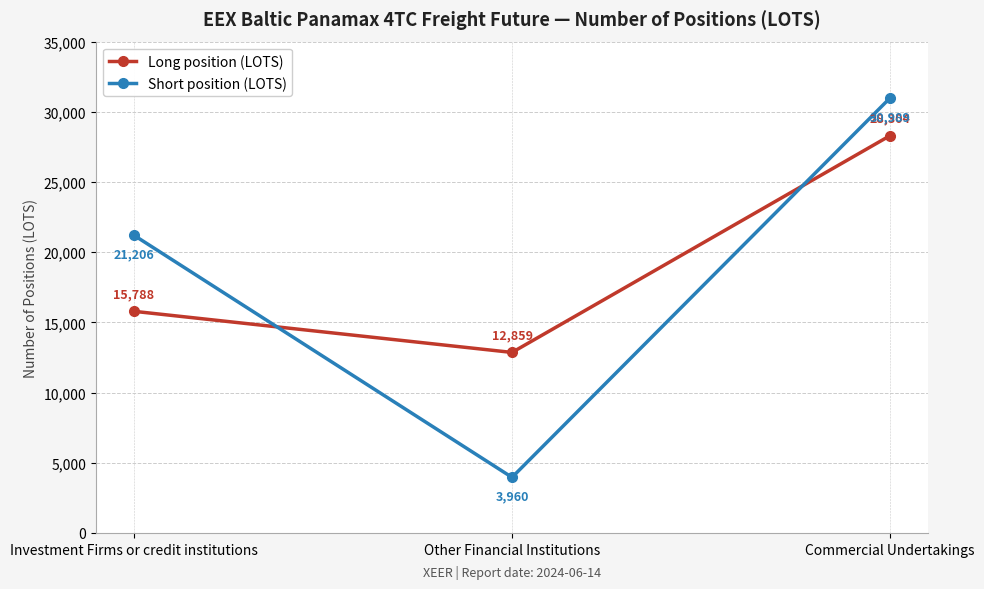

Which series has the largest range (max minus min)?

Short position (LOTS)